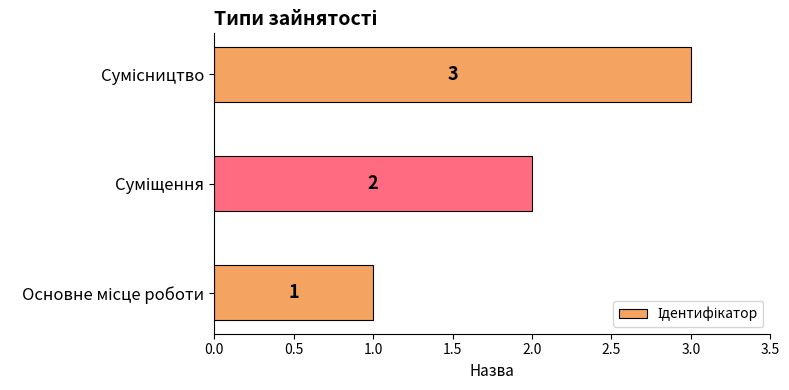

How many values are between 1 and 3?

3